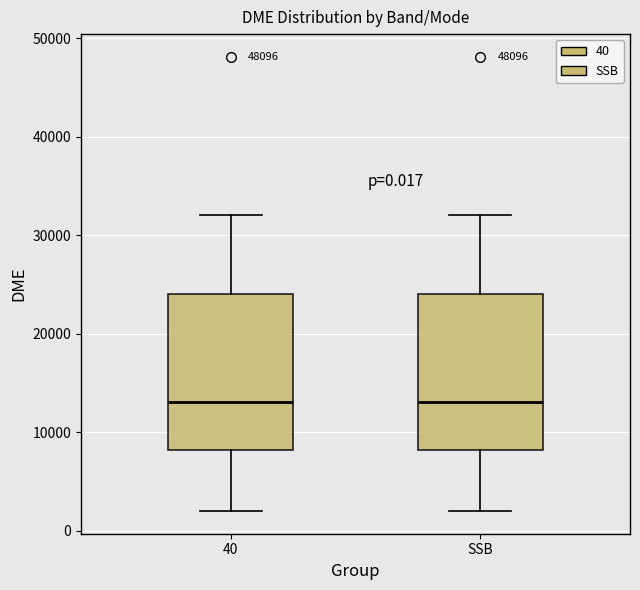

Reading left to right, read every box against the y-axis: the position of its median line, the range the box covers, and the ends of its whiskers. The values are not printed on the chart, so give them approximately, as read against the axis.

40: median 13000, box 8000 to 24000, whiskers 2000 to 32000
SSB: median 13000, box 8000 to 24000, whiskers 2000 to 32000